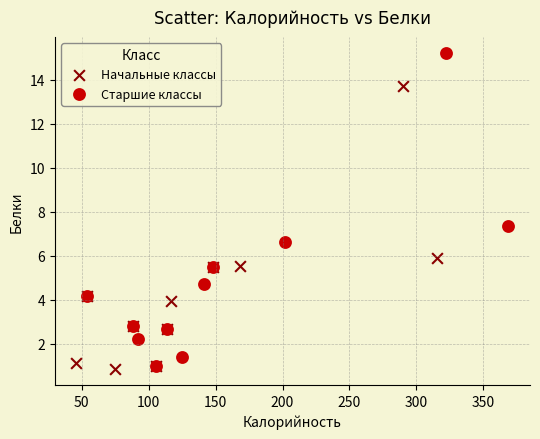

Which series contains the highest Y value?

Старшие классы